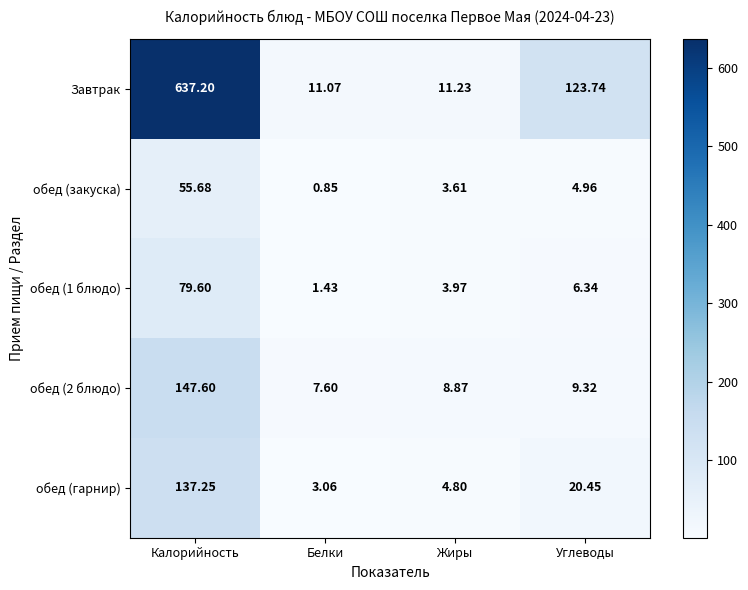

Between Жиры and Углеводы, which series saw the biggest shift?

Завтрак